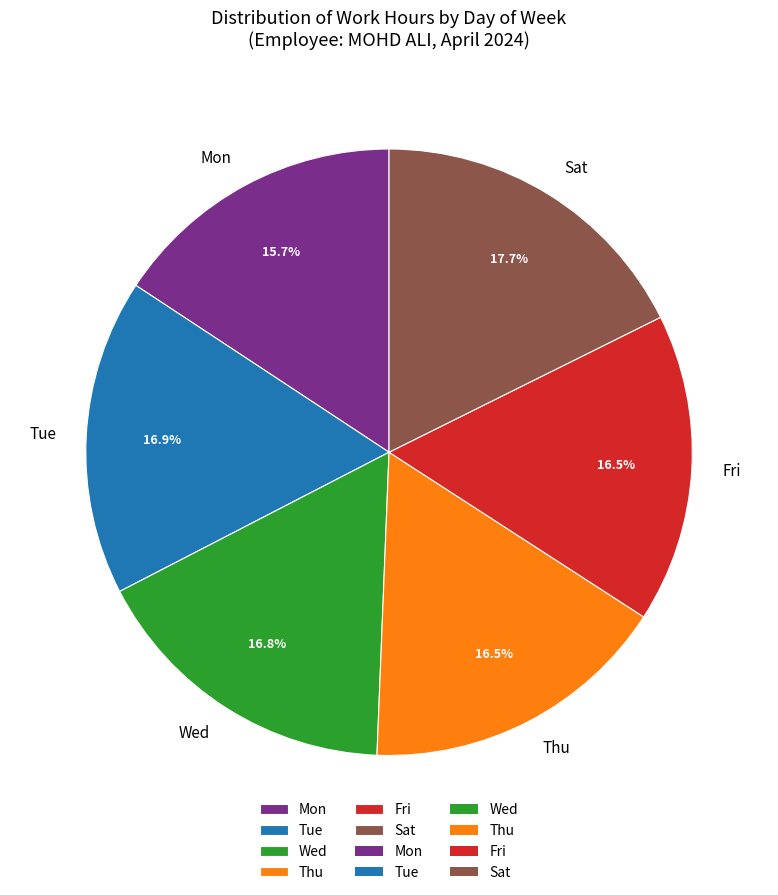

The Mon slice represents 16% of the pie. True or false?

True